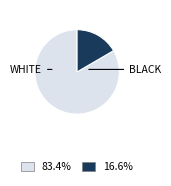

Is there any slice that represents more than half of the pie?

Yes